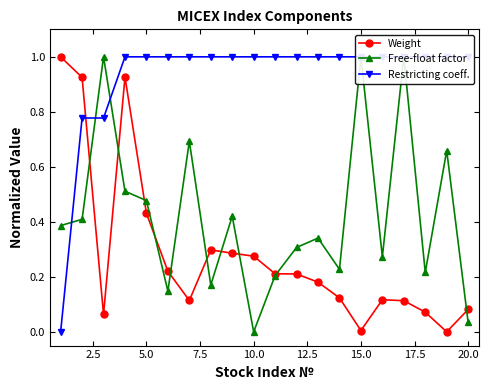

What is the maximum value for Weight?

1.0